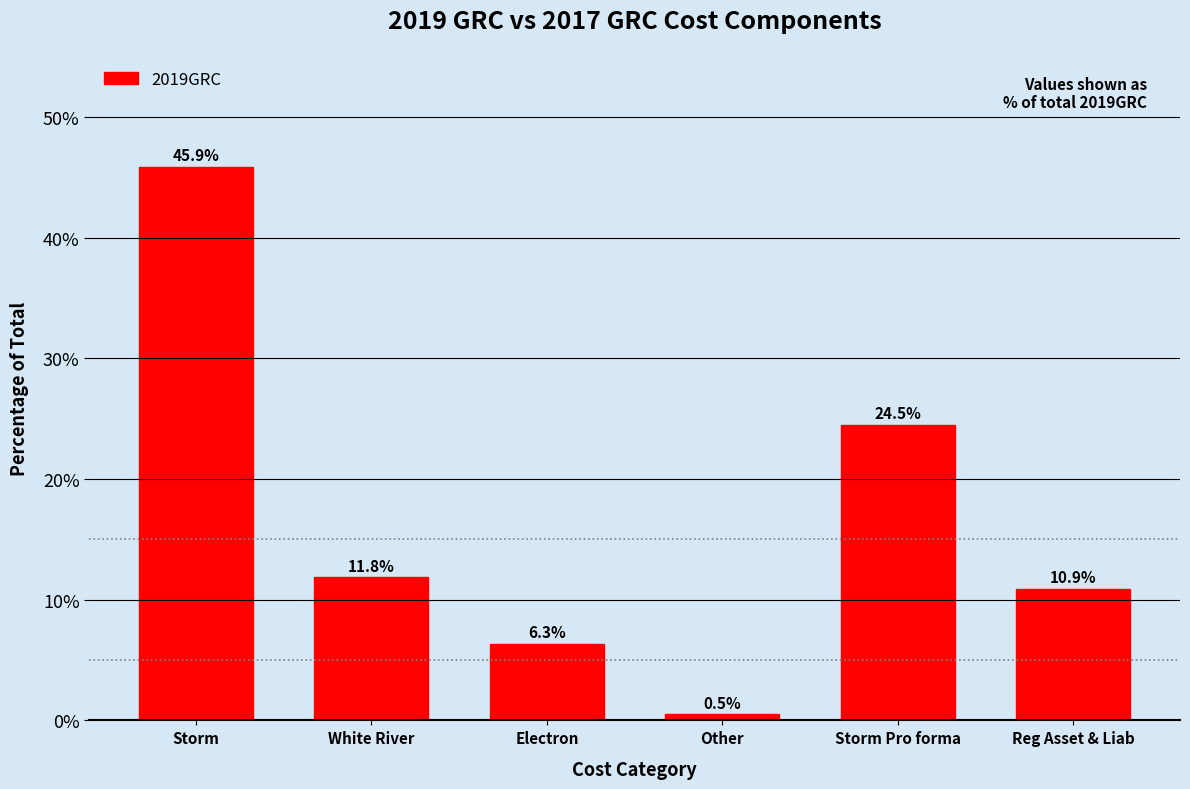

Reading left to right, what are all the values shown in this chart?

45.9	11.8	6.3	0.5	24.5	10.9